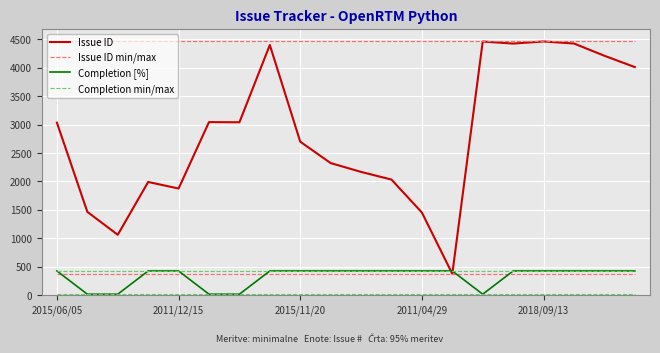

What is the average value of the Issue ID min/max series?

377.0